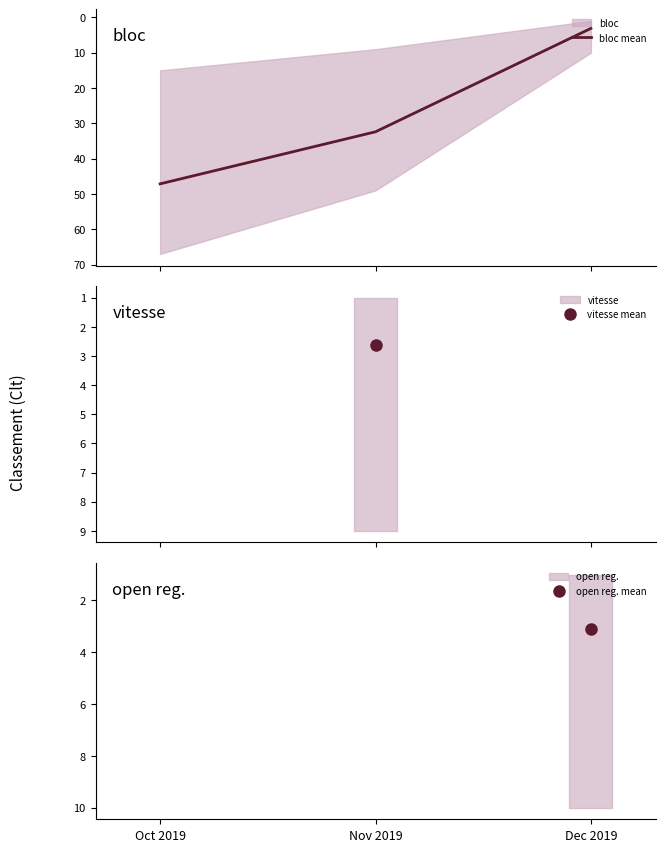

What is the maximum value shown in the chart?

47.1